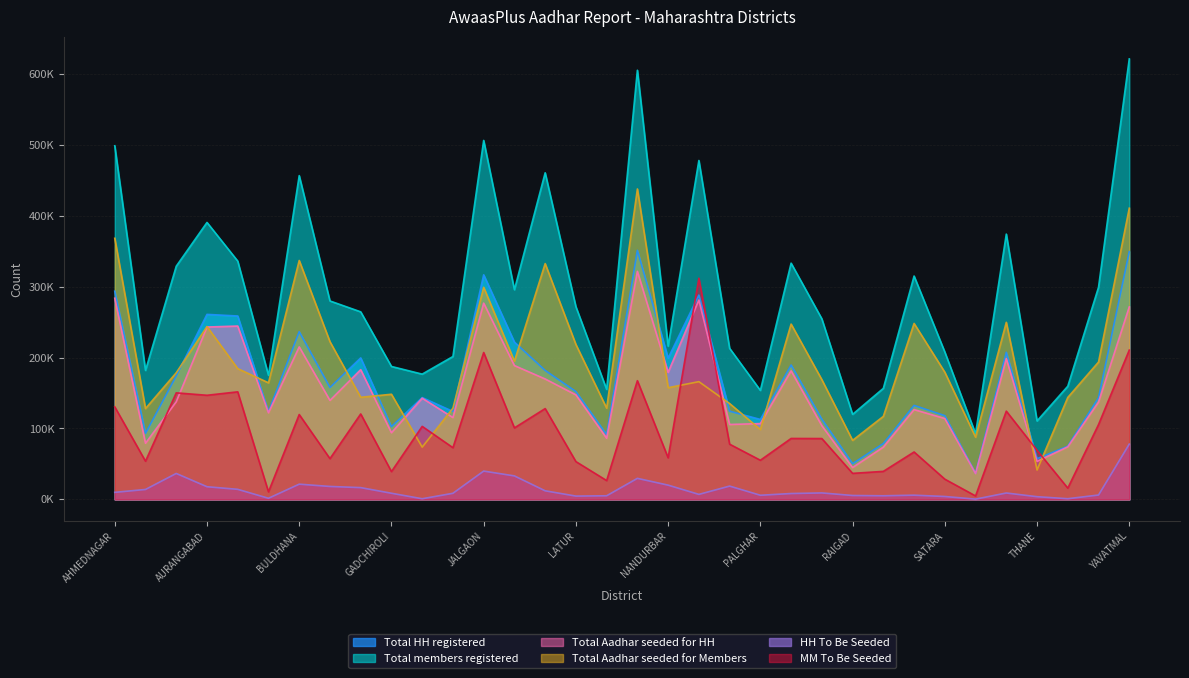

True or false: MM To Be Seeded has more than 0 interior local peaks.

True